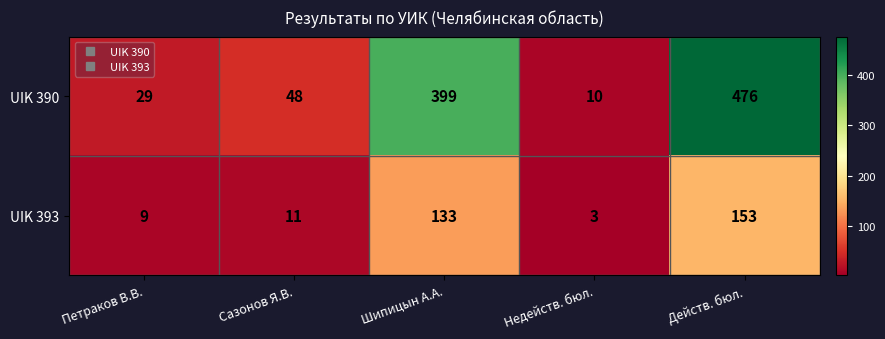

Which series has the largest range (max minus min)?

UIK 390